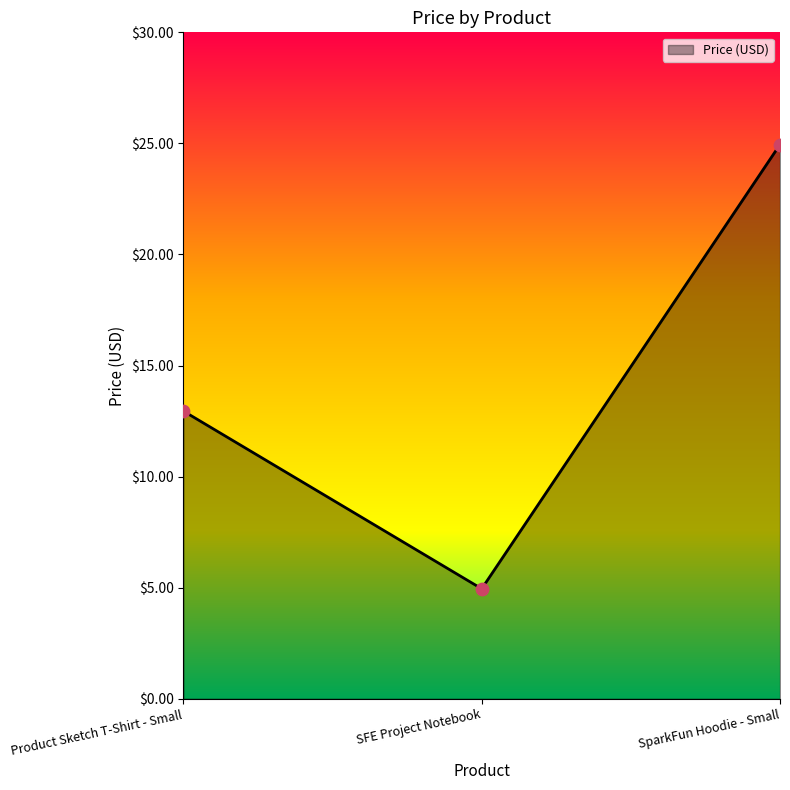

Between Product Sketch T-Shirt - Small and SFE Project Notebook, which is larger?

Product Sketch T-Shirt - Small